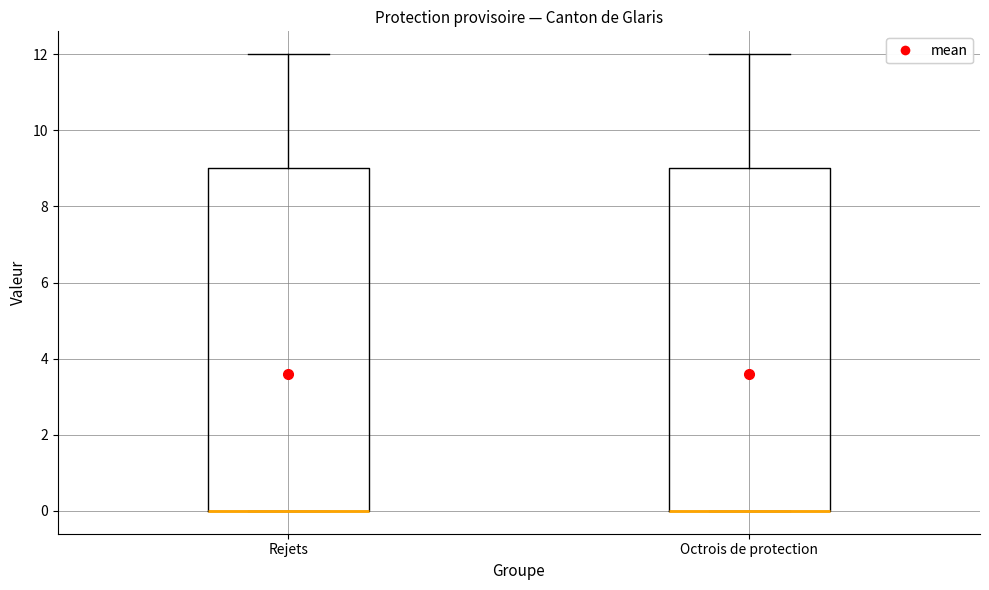

Reading left to right, read every box against the y-axis: the position of its median line, the range the box covers, and the ends of its whiskers. The values are not printed on the chart, so give them approximately, as read against the axis.

Rejets: median 0 (drawn on the box's lower edge), box 0 to 9, whiskers 0 to 12
Octrois de protection: median 0 (drawn on the box's lower edge), box 0 to 9, whiskers 0 to 12